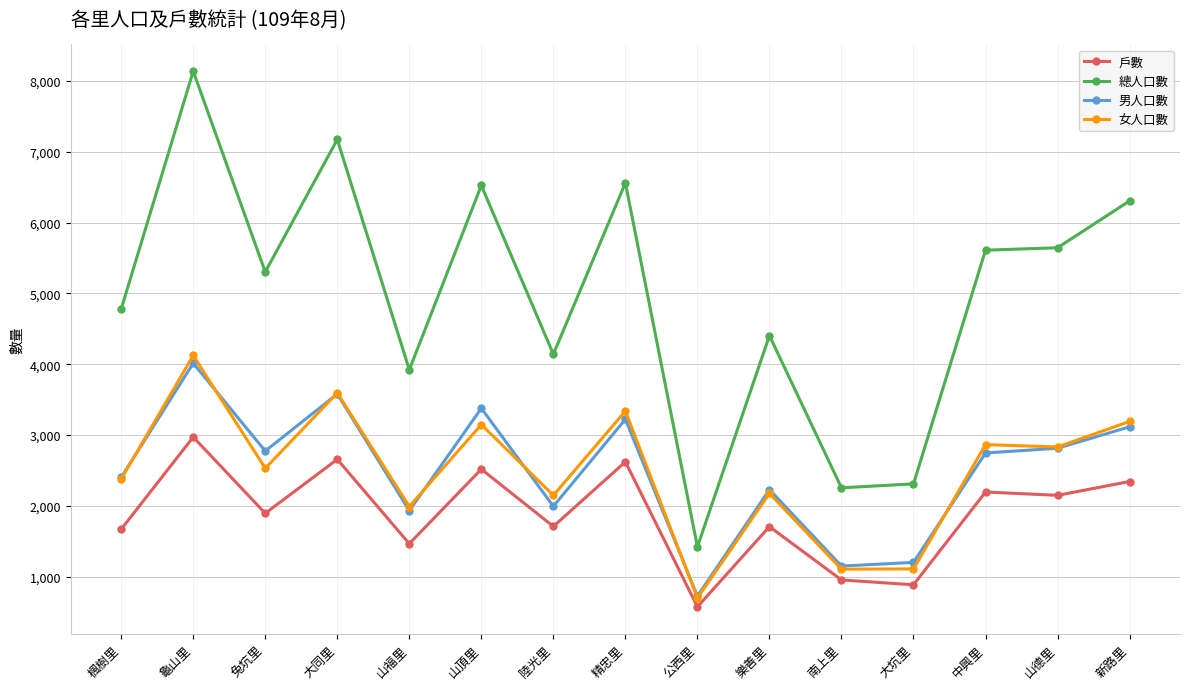

True or false: 女人口數 and 戶數 cross at least once.

False